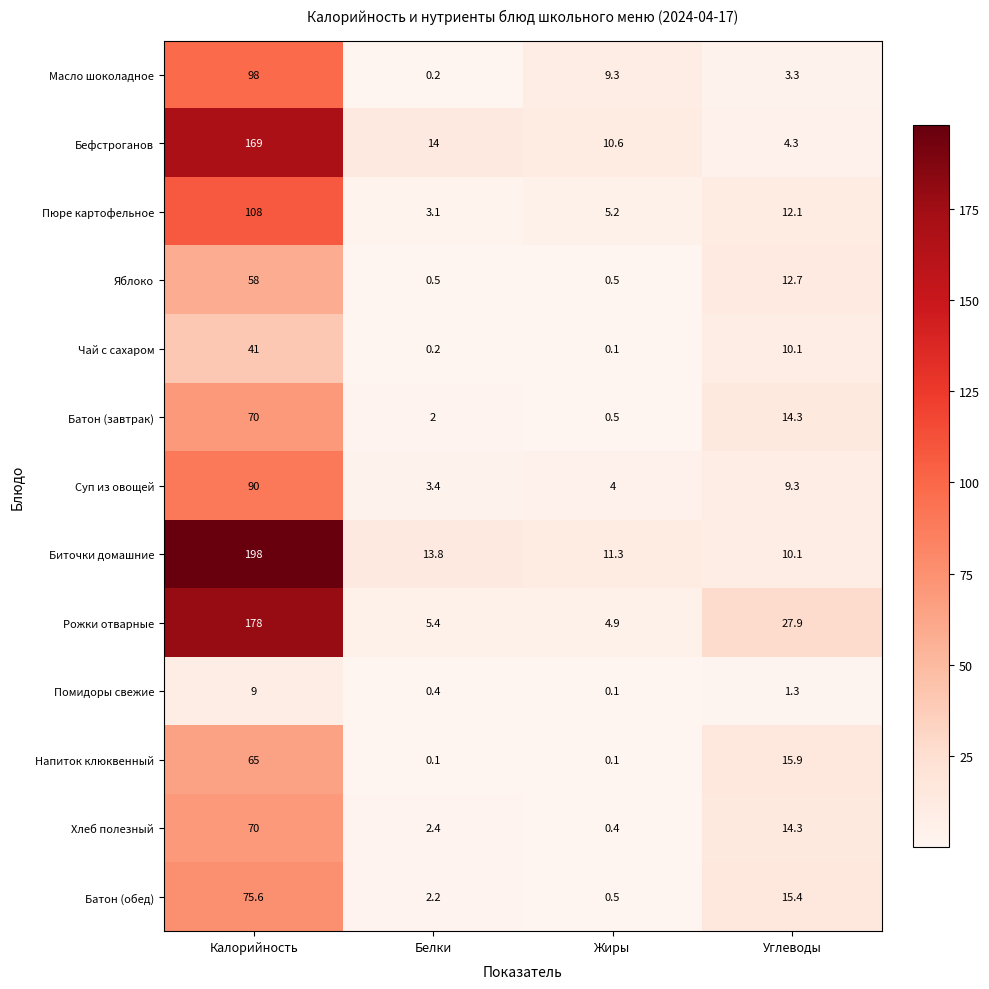

What is the difference between the maximum and minimum values in the Бефстроганов series?

164.7